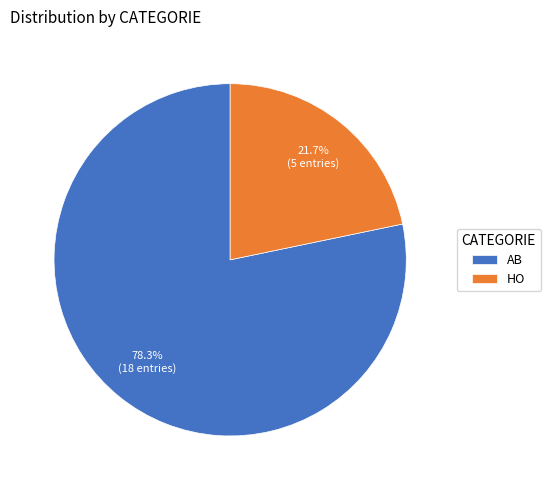

What percentage is the AB slice, to the nearest percent?

78%